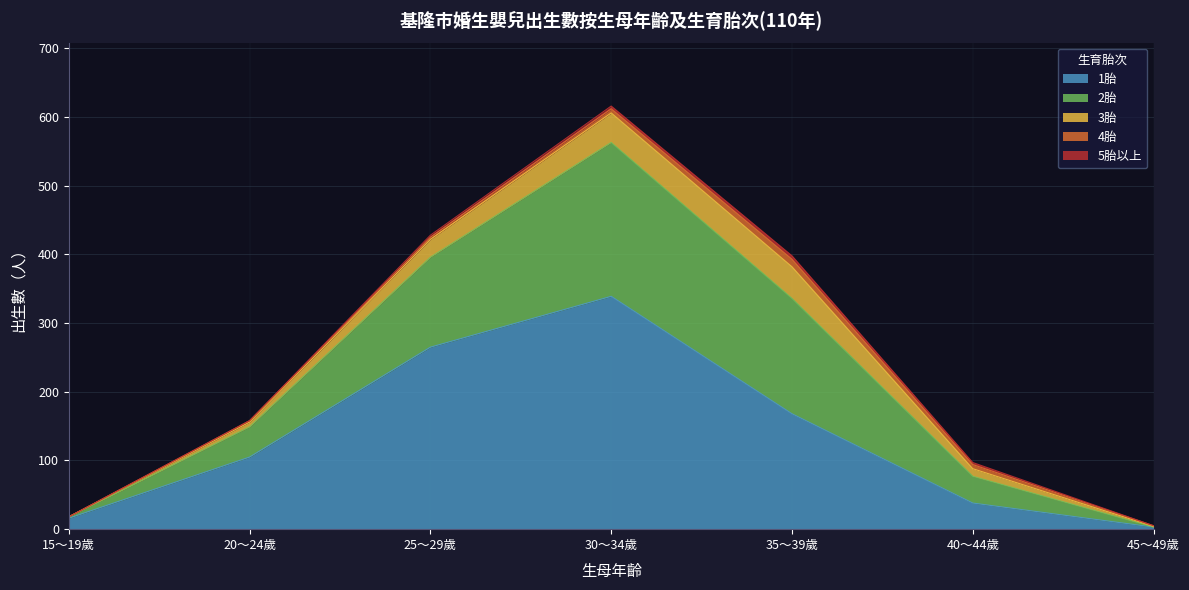

What is the label of the 7th point from the right?

15～19歲